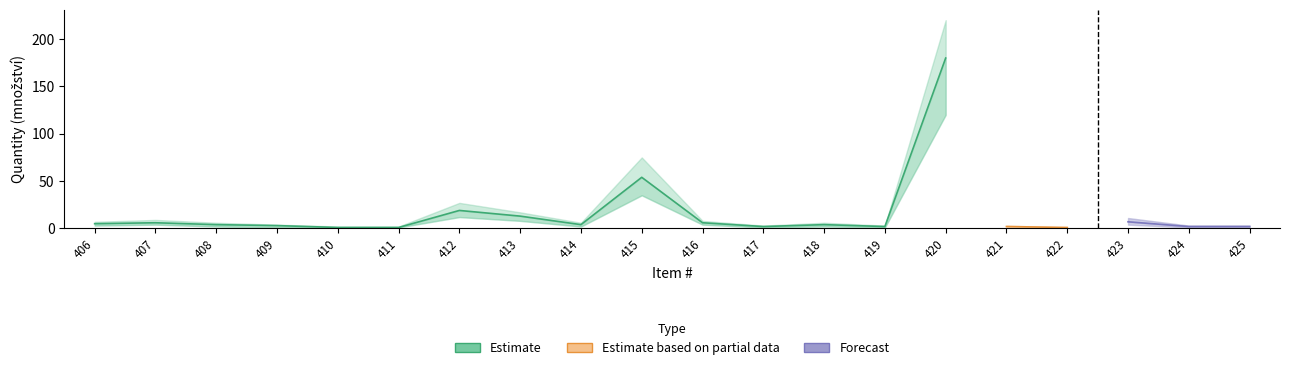

The Estimate series shows 180 at 420. True or false?

True